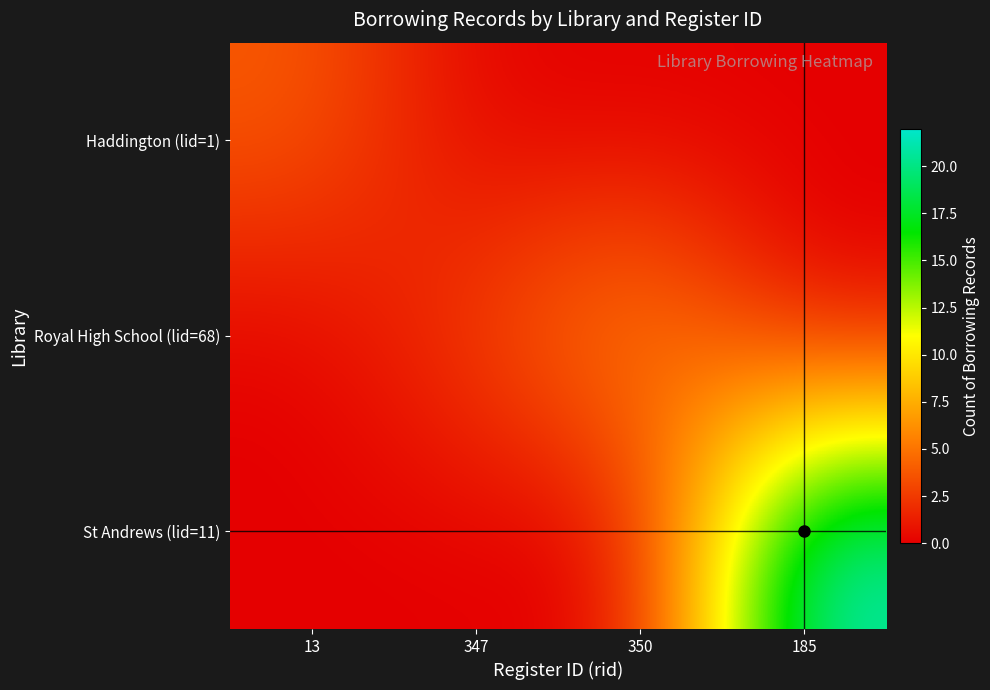

Between 13 and 185, which series saw the biggest shift?

St Andrews (lid=11)